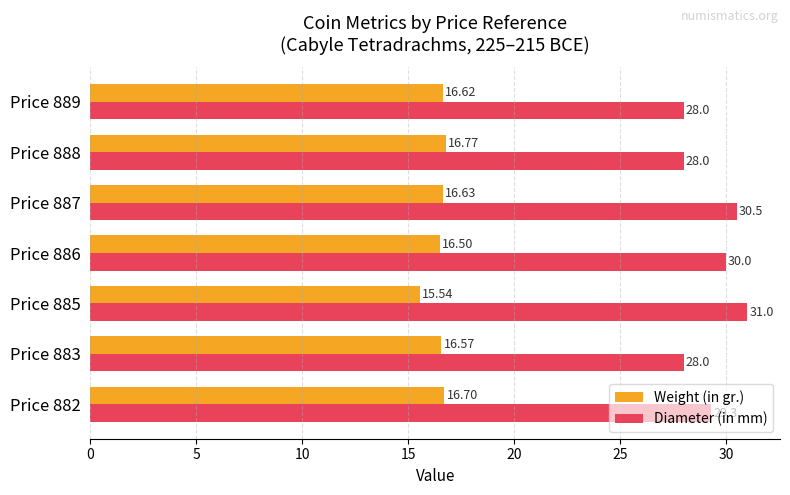

What is the difference between the highest and lowest values at Price 885?

15.5